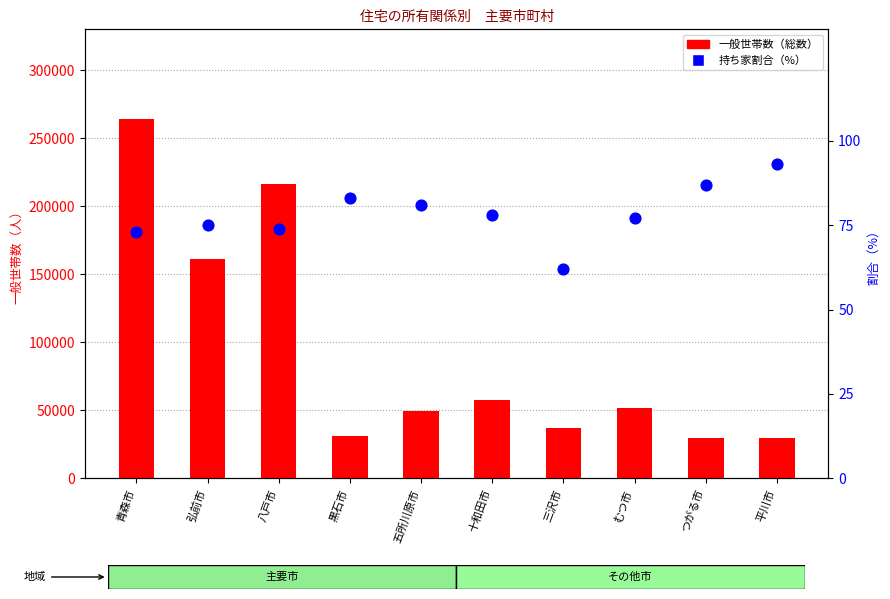

Which series contains the highest Y value?

一般世帯数（総数）